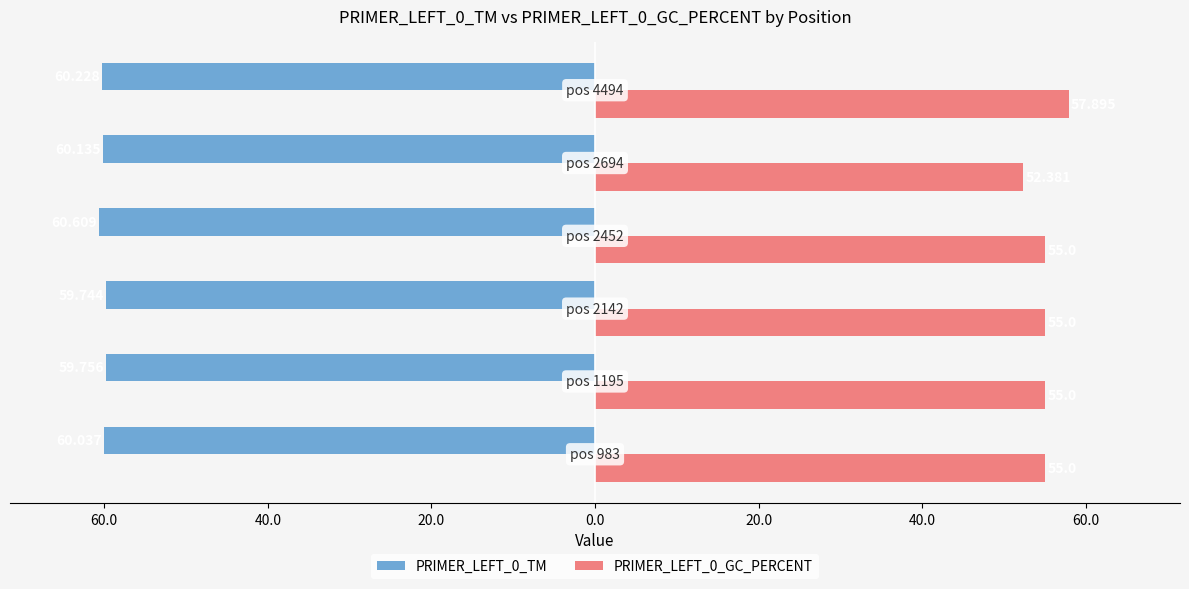

Reading left to right, extract all data points from this chart.

PRIMER_LEFT_0_TM: -60.0	-59.8	-59.7	-60.6	-60.1	-60.2
PRIMER_LEFT_0_GC_PERCENT: 55.0	55.0	55.0	55.0	52.4	57.9